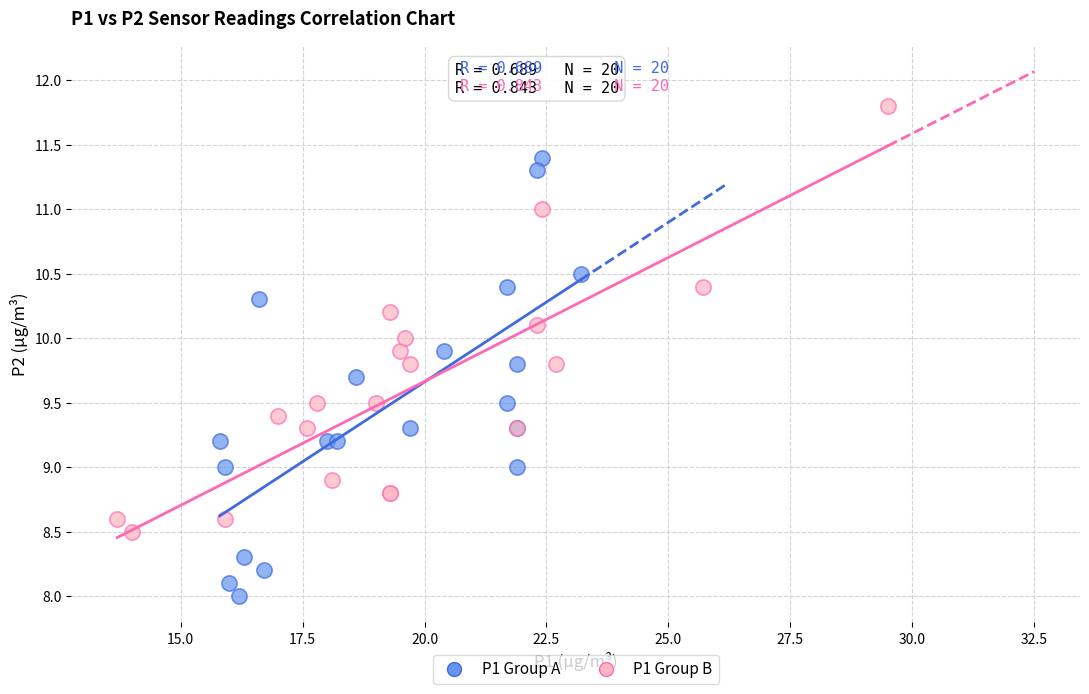

Which series reaches the maximum Y coordinate?

P1 Group B